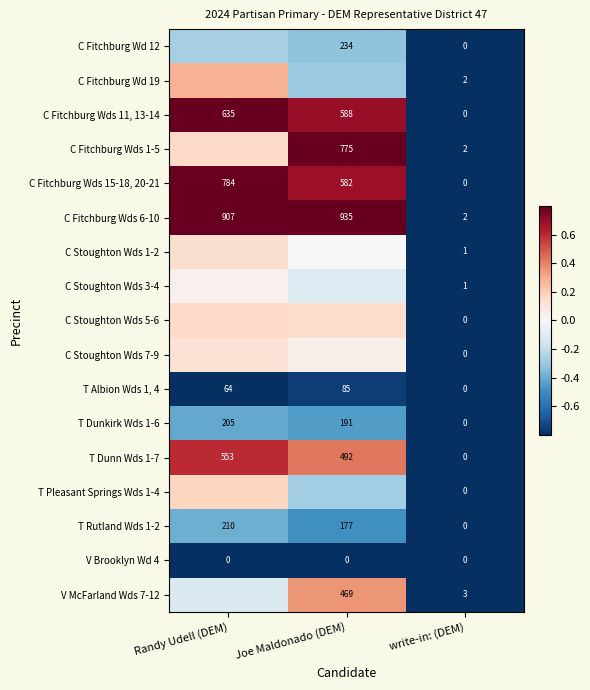

Rank the categories by T Dunn Wds 1-7 value from lowest to highest.

write-in: (DEM), Joe Maldonado (DEM), Randy Udell (DEM)